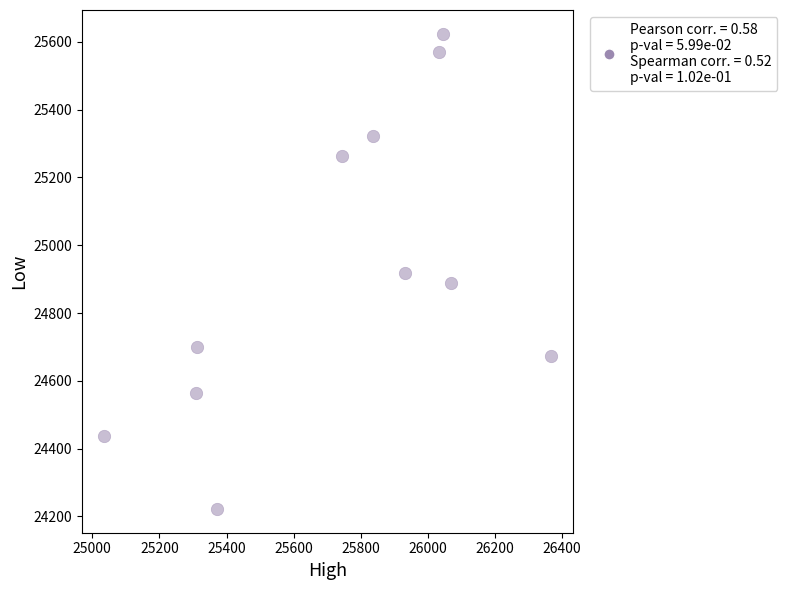

What is the average X value?

25732.2